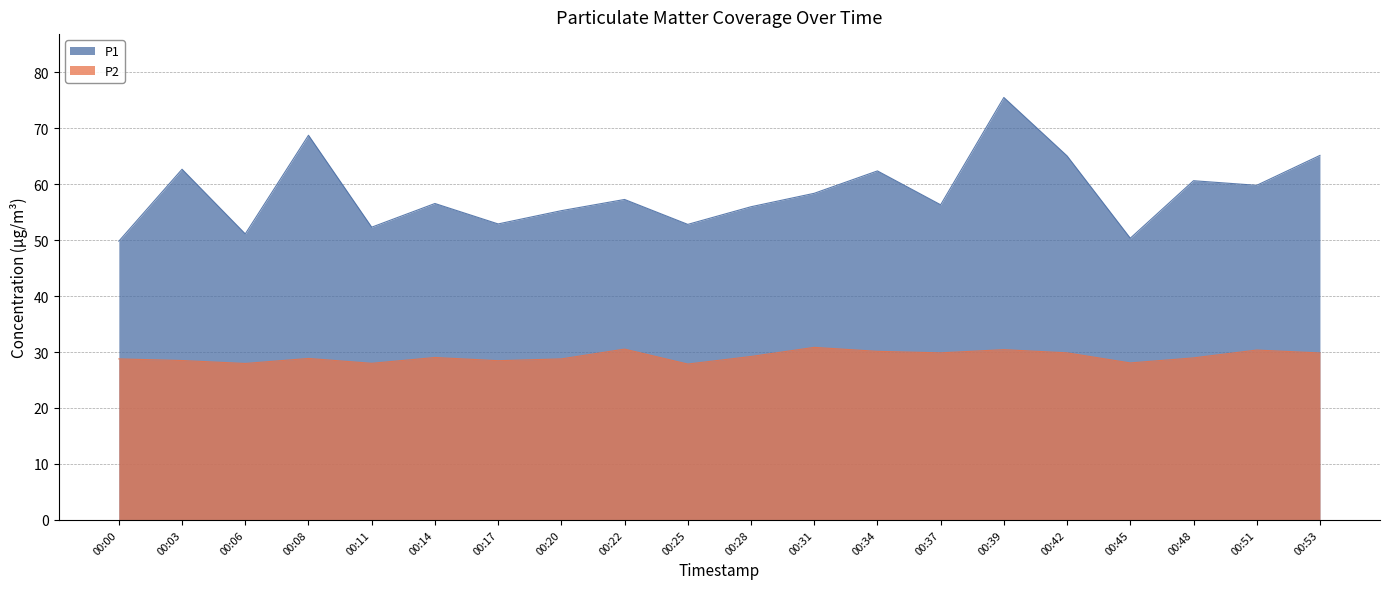

What is the average value of the P2 series?

29.2